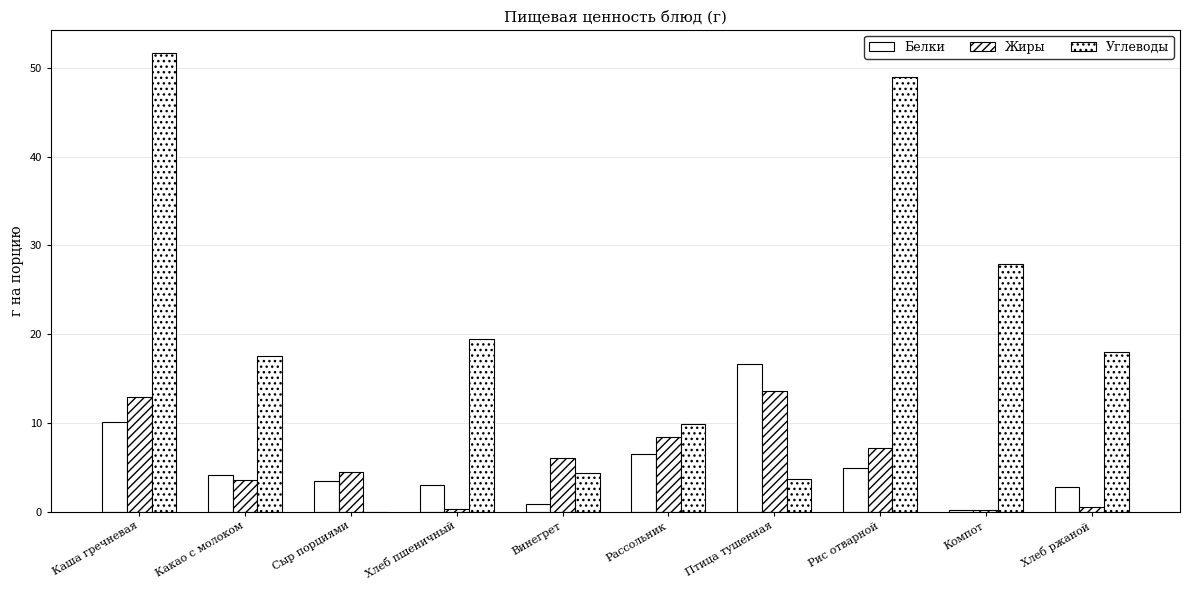

How many positive values does the Углеводы series have?

9